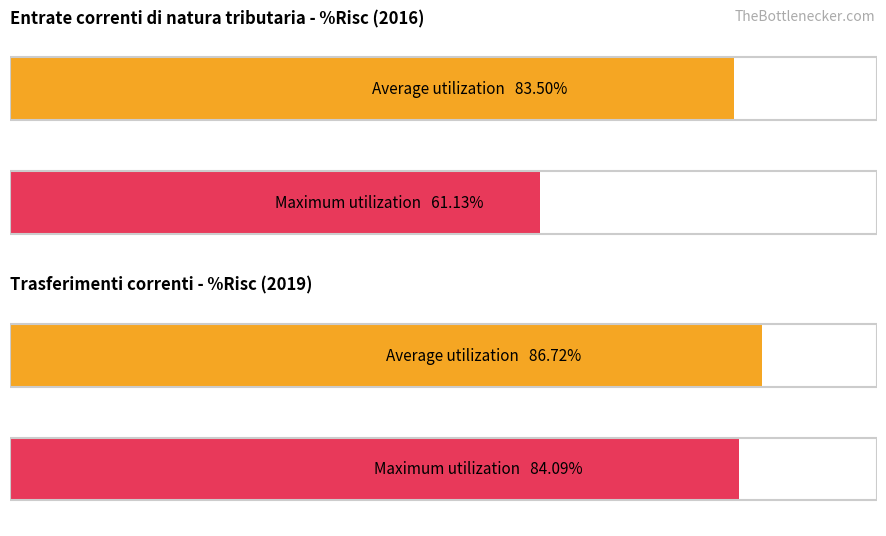

What is the value of the Maximum utilization bar at the 6th from the left?

84.1